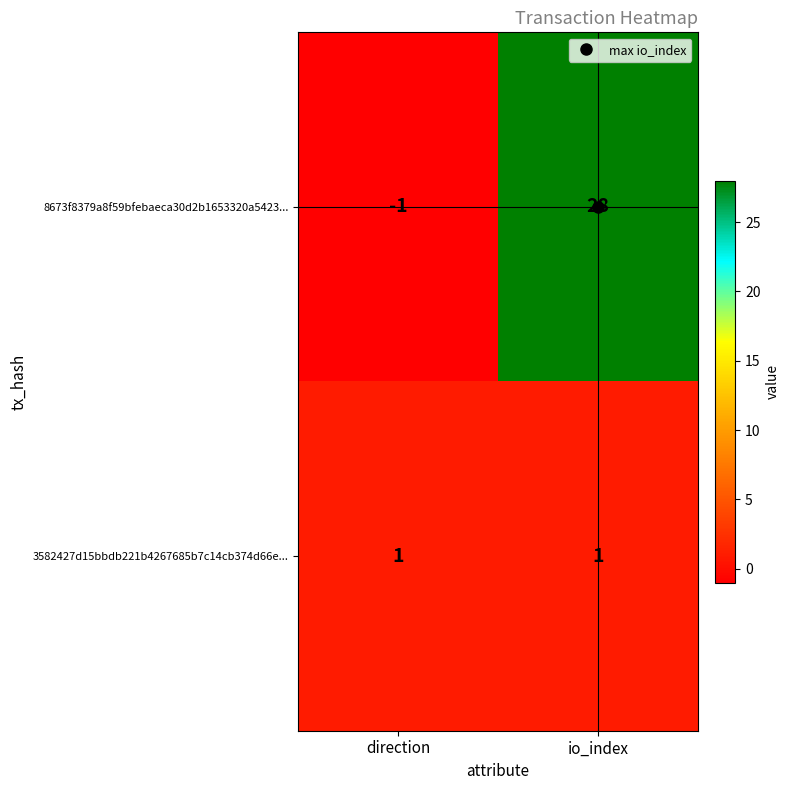

Which label corresponds to the largest value in the chart?

io_index